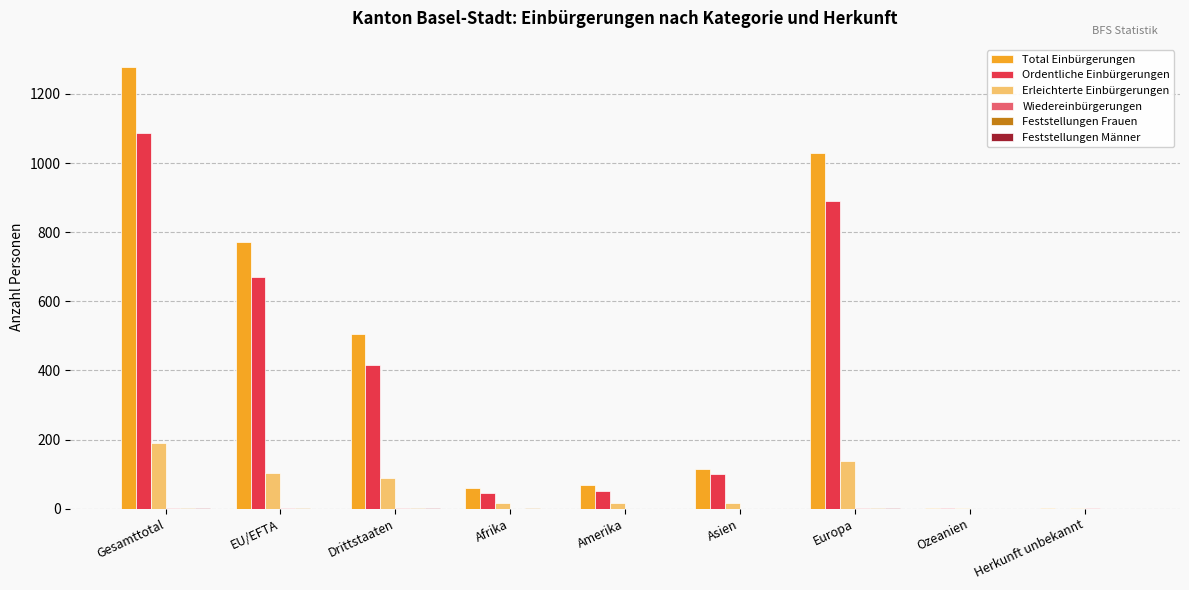

The Total Einbürgerungen series shows 67 at Amerika. True or false?

True